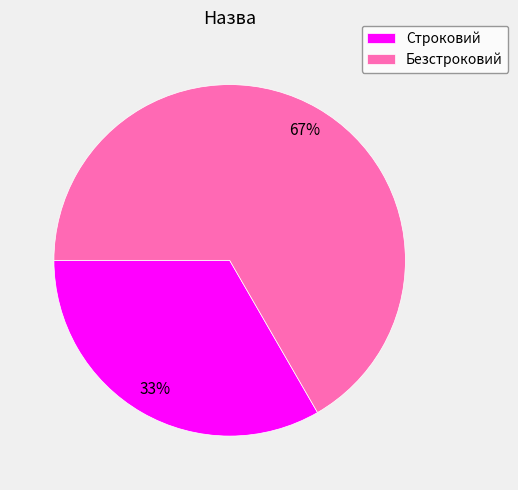

To the nearest percent, what is the combined percentage of Безстроковий and Строковий?

100%